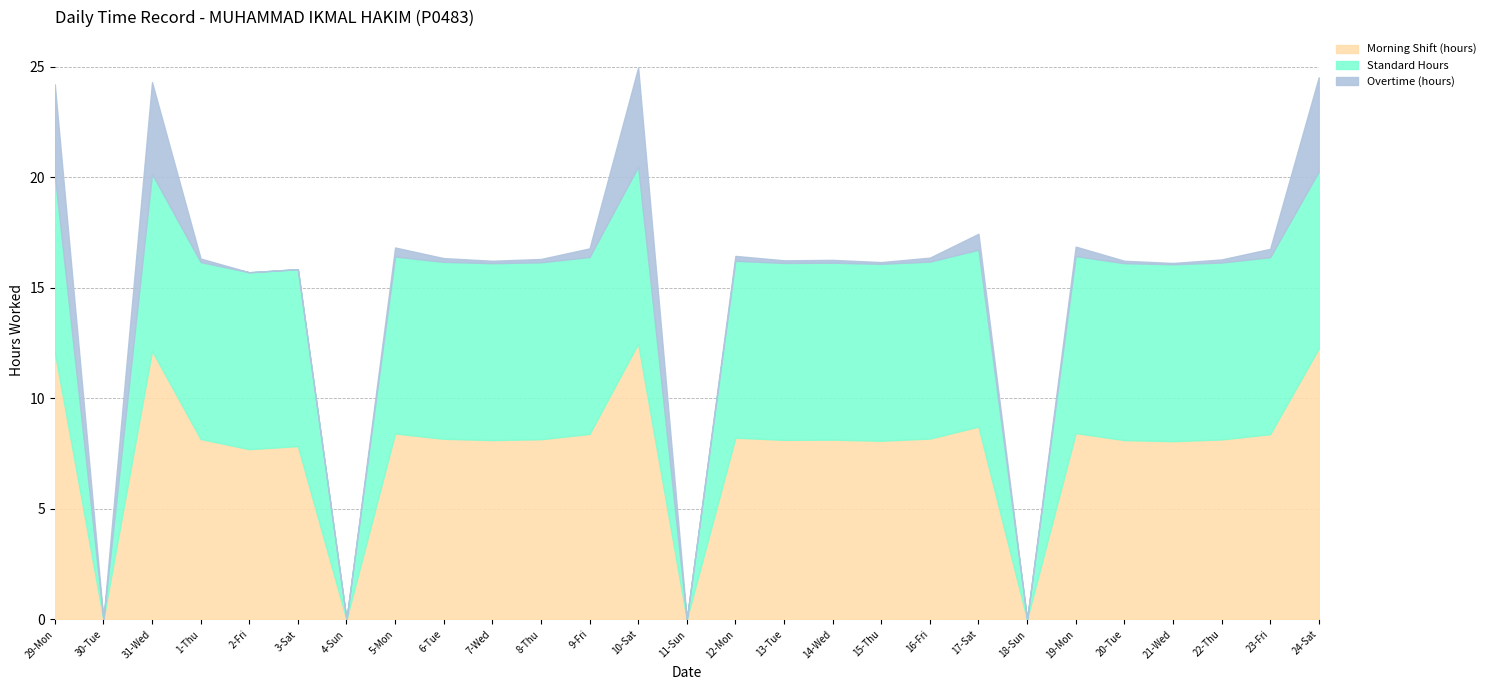

At 10-Sat, list the series in order from smallest to largest.

Overtime (hours), Standard Hours, Morning Shift (hours)